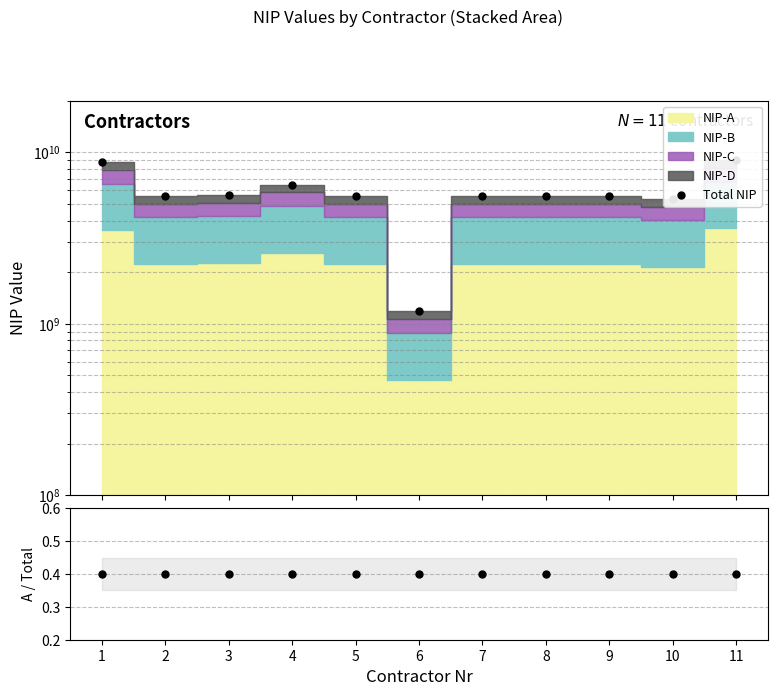

What is the difference between the Total NIP values at 2 and 4?

920869714.0